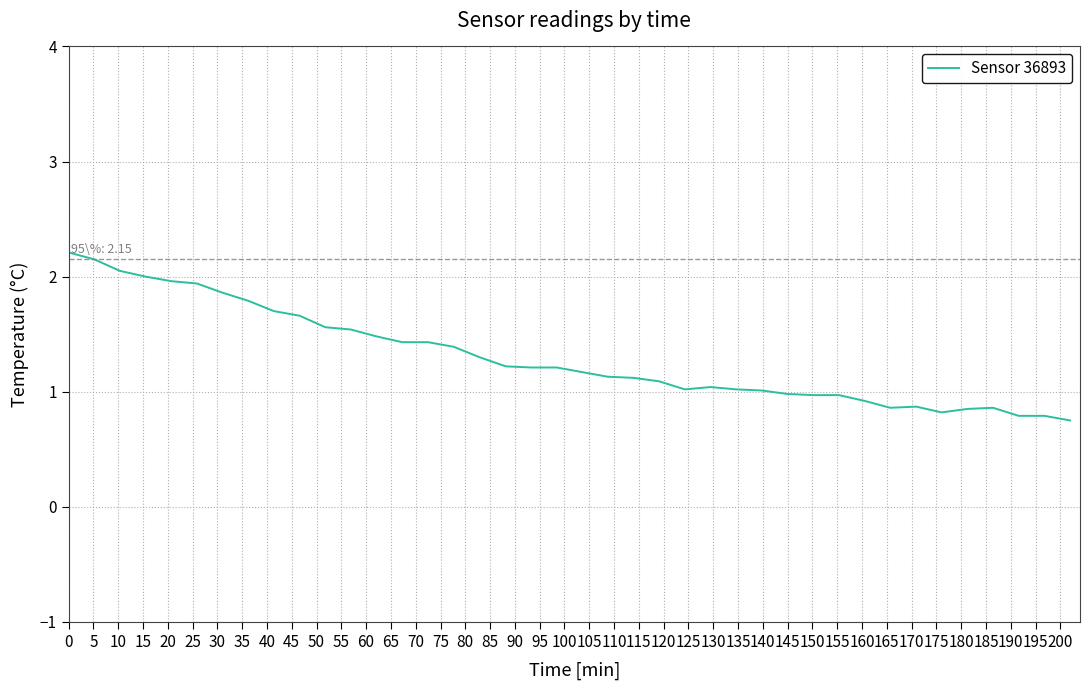

What is the greatest value displayed?

2.2